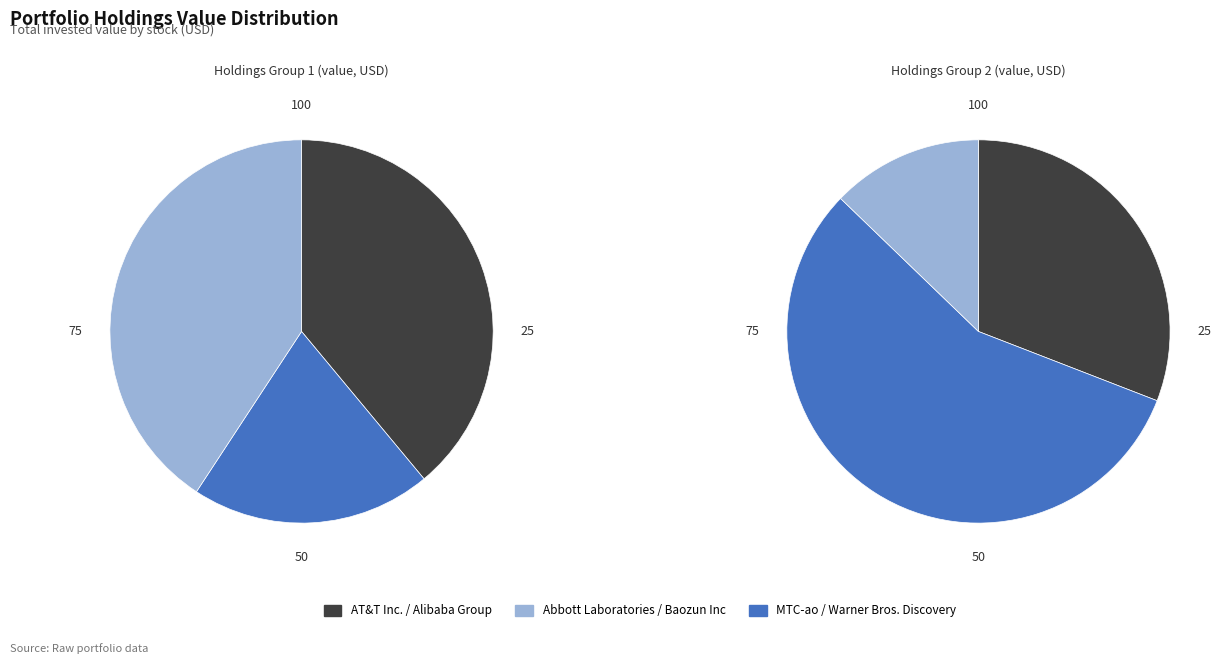

Is it true that МТС-ао is 33% of the pie?

False